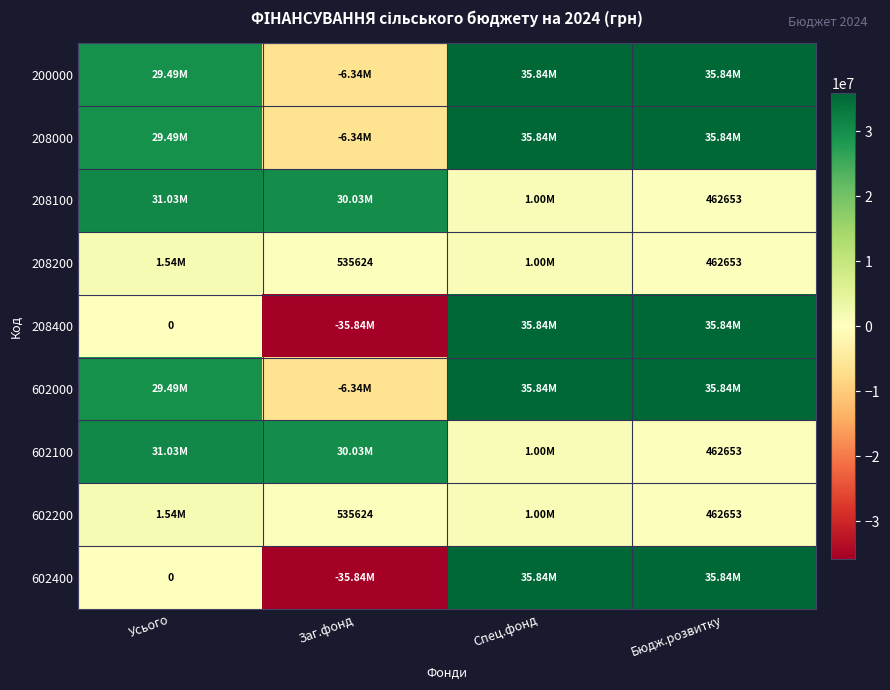

What is the sum of all 208200 values?

3537753.0